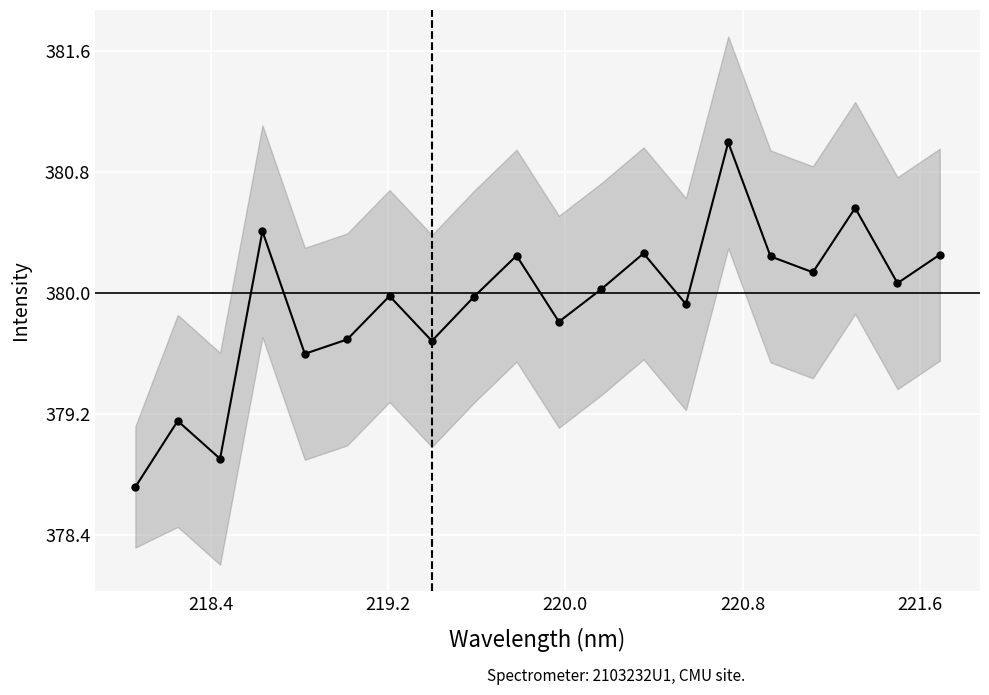

Reading right to left, what are all the values shown in this chart?

380.3	380.1	380.6	380.1	380.2	381.0	379.9	380.3	380.0	379.8	380.2	380.0	379.7	380.0	379.7	379.6	380.4	378.9	379.2	378.7